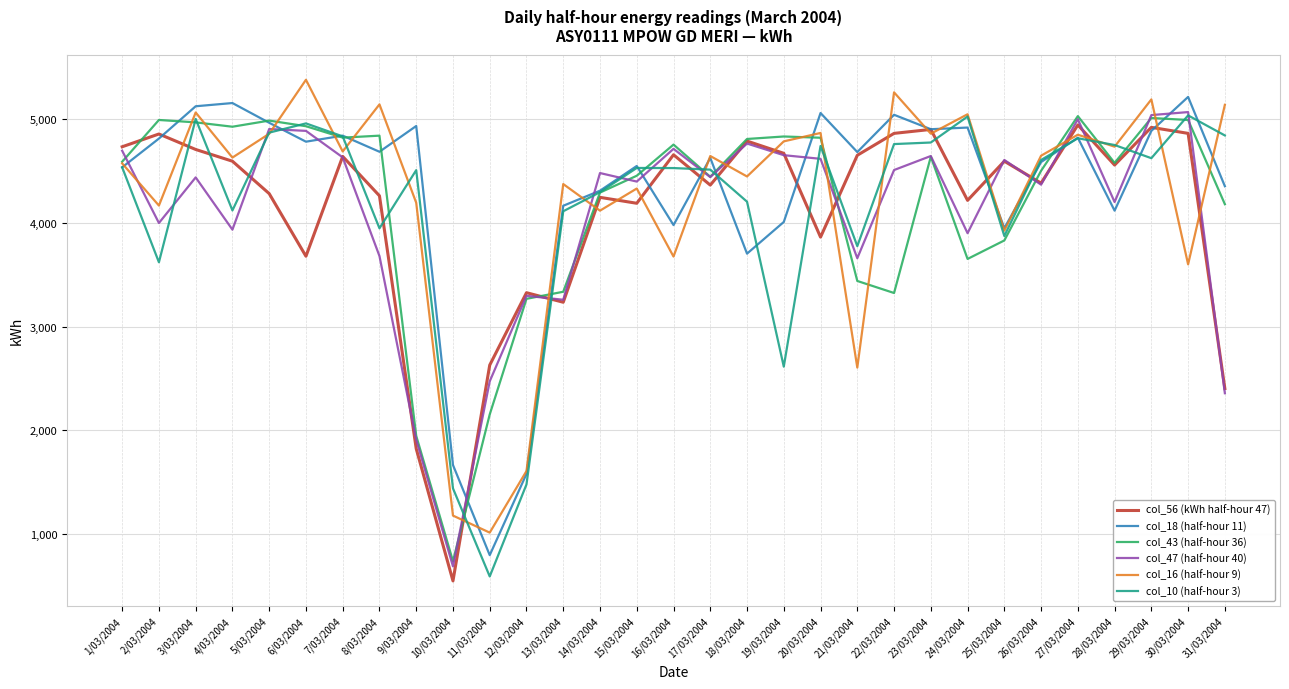

Is this an area chart (filled region under the line)?

No